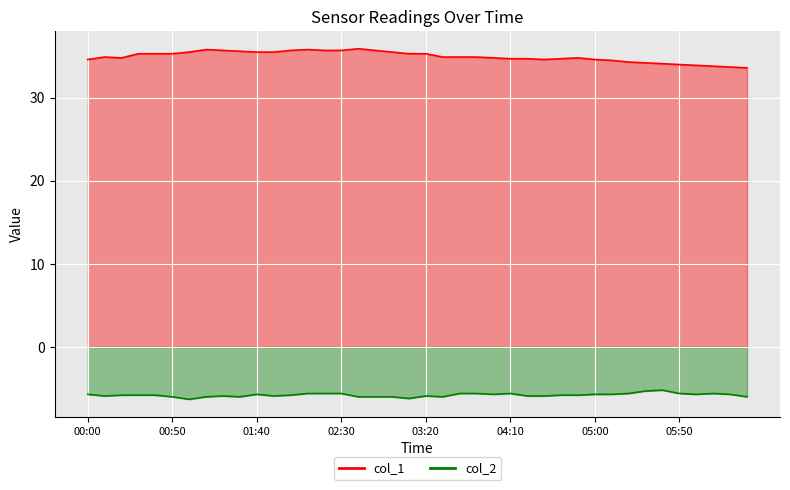

What are all the series names shown in the legend?

col_1, col_2